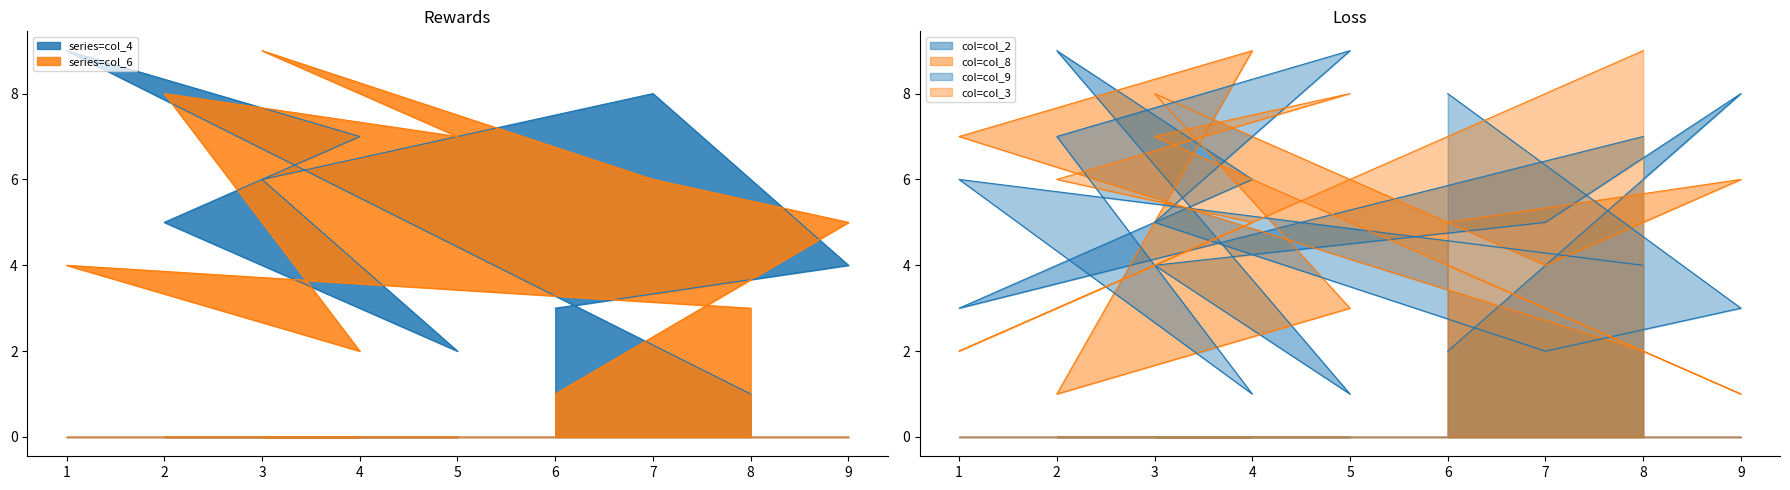

What is the difference between the col_9 values at 3 and 5?

4